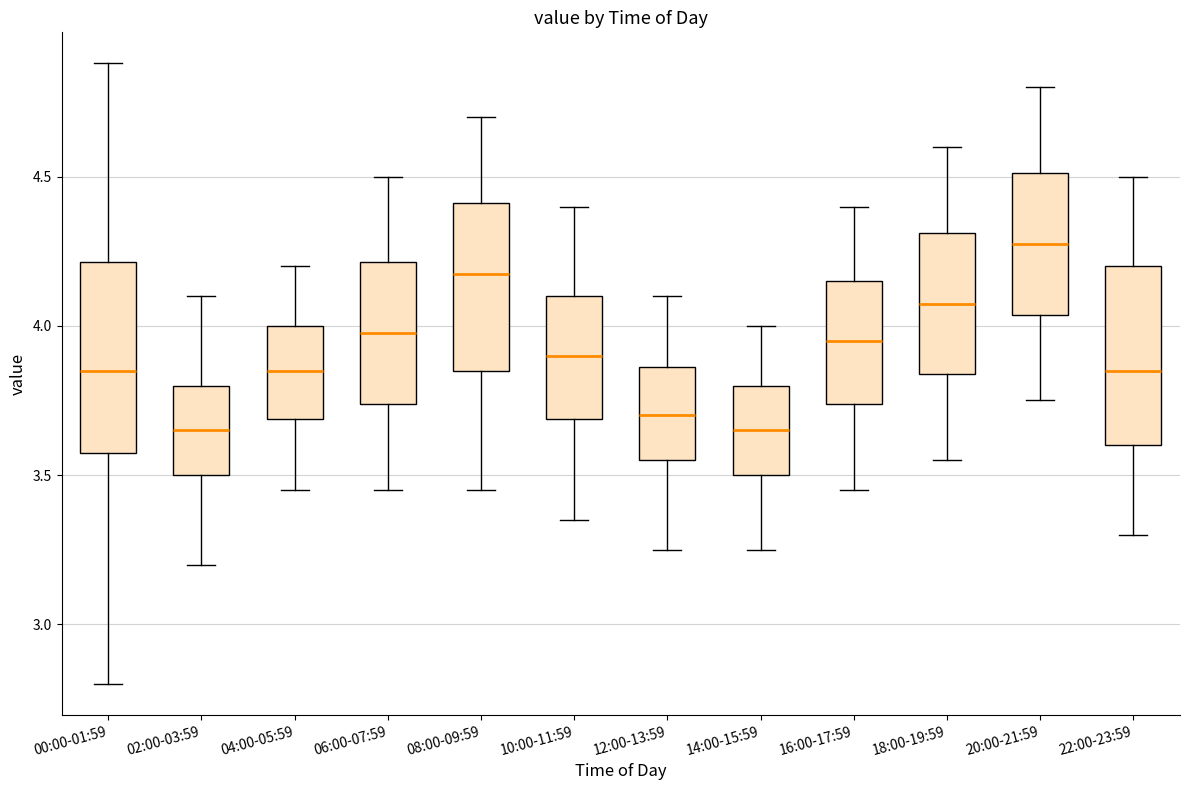

Reading left to right, read every box against the y-axis: the position of its median line, the range the box covers, and the ends of its whiskers. The values are not printed on the chart, so give them approximately, as read against the axis.

00:00-01:59: median 3.85, box 3.55 to 4.20, whiskers 2.80 to 4.90
02:00-03:59: median 3.65, box 3.50 to 3.80, whiskers 3.20 to 4.10
04:00-05:59: median 3.85, box 3.70 to 4.00, whiskers 3.45 to 4.20
06:00-07:59: median 4.00, box 3.75 to 4.20, whiskers 3.45 to 4.50
08:00-09:59: median 4.20, box 3.85 to 4.40, whiskers 3.45 to 4.70
10:00-11:59: median 3.90, box 3.70 to 4.10, whiskers 3.35 to 4.40
12:00-13:59: median 3.70, box 3.55 to 3.85, whiskers 3.25 to 4.10
14:00-15:59: median 3.65, box 3.50 to 3.80, whiskers 3.25 to 4.00
16:00-17:59: median 3.95, box 3.75 to 4.15, whiskers 3.45 to 4.40
18:00-19:59: median 4.10, box 3.85 to 4.30, whiskers 3.55 to 4.60
20:00-21:59: median 4.30, box 4.05 to 4.50, whiskers 3.75 to 4.80
22:00-23:59: median 3.85, box 3.60 to 4.20, whiskers 3.30 to 4.50